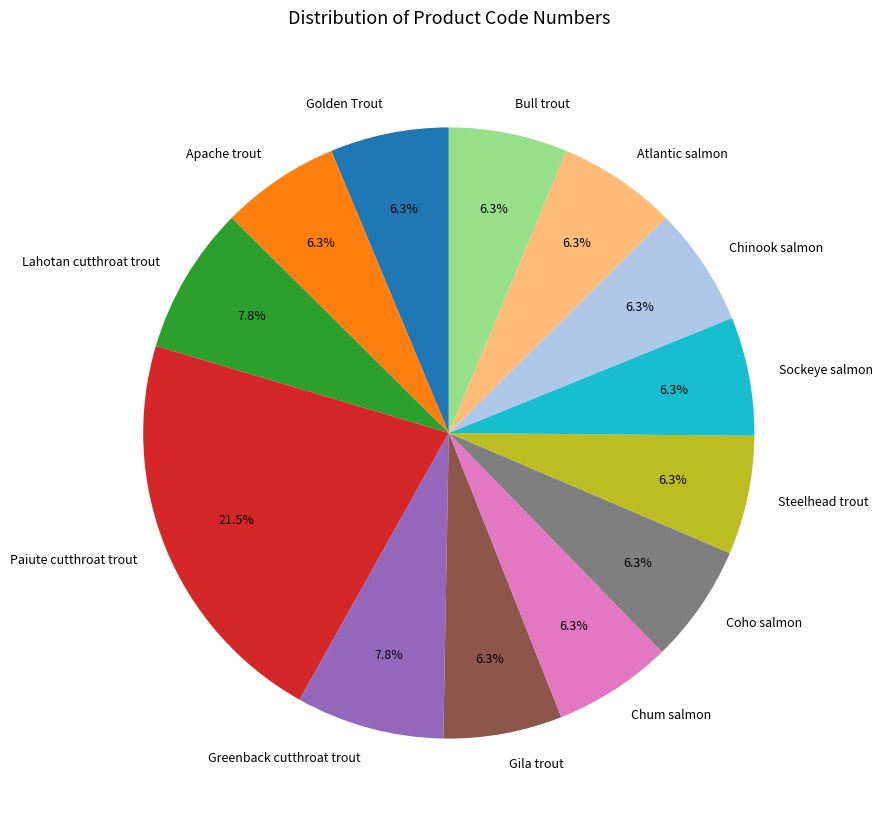

Does Chum salmon account for over 50% of the chart?

No